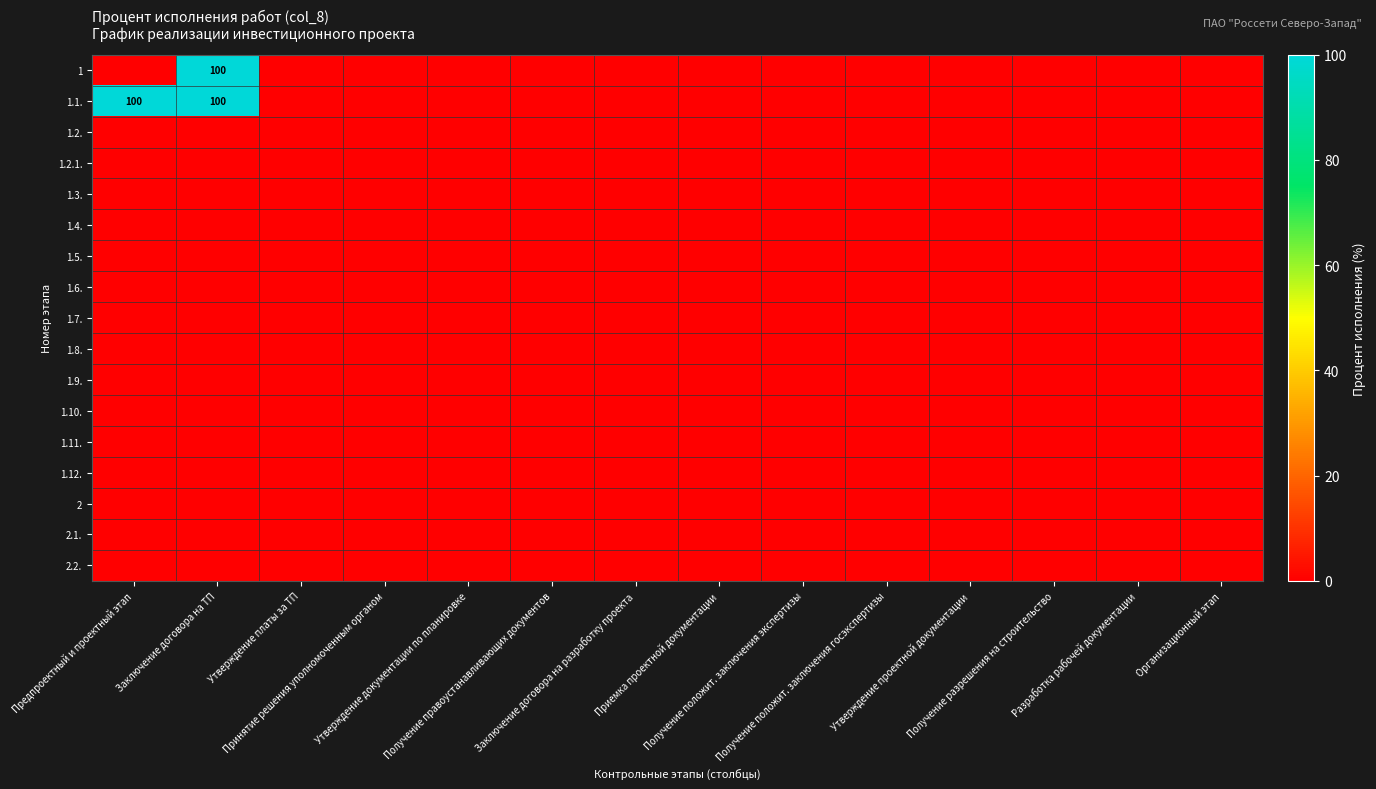

True or false: 2.2. has a value of 0 at Приемка проектной документации.

True